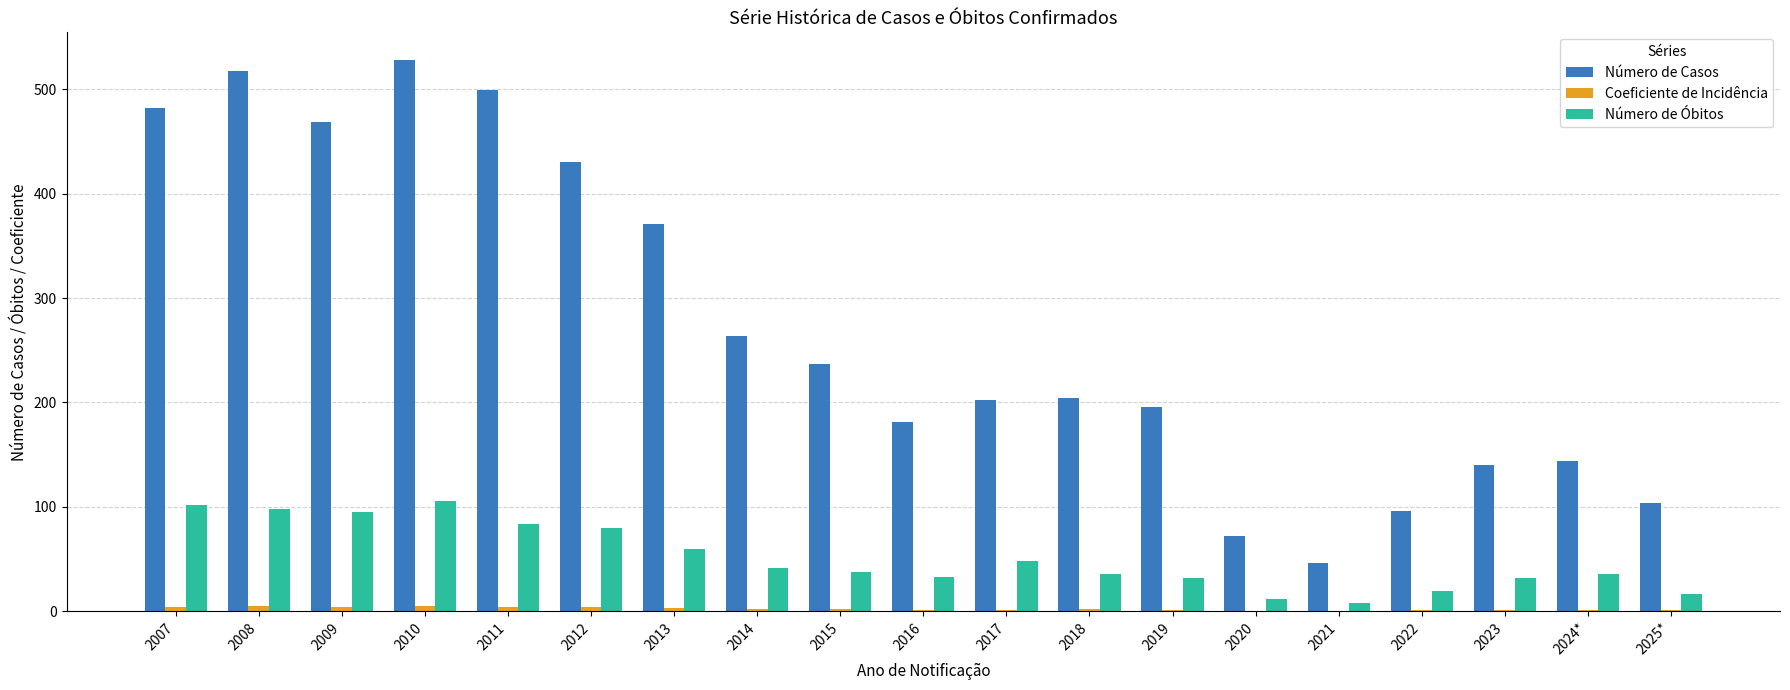

True or false: Número de Óbitos has a value of 142.5 at 2009.

False